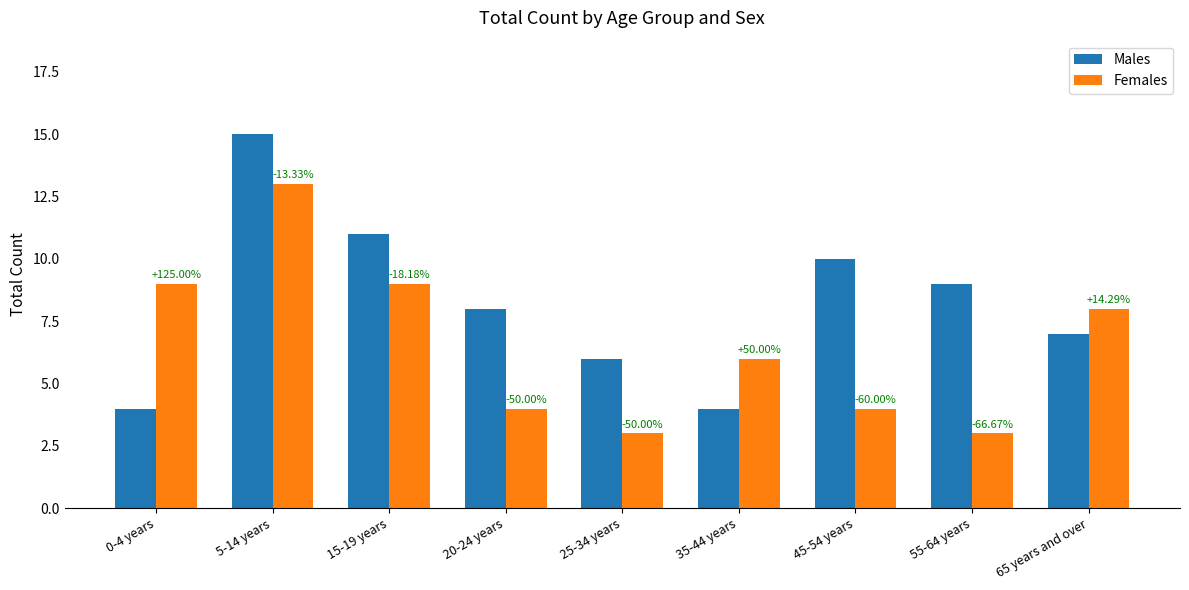

At which label does Females first exceed 6?

0-4 years